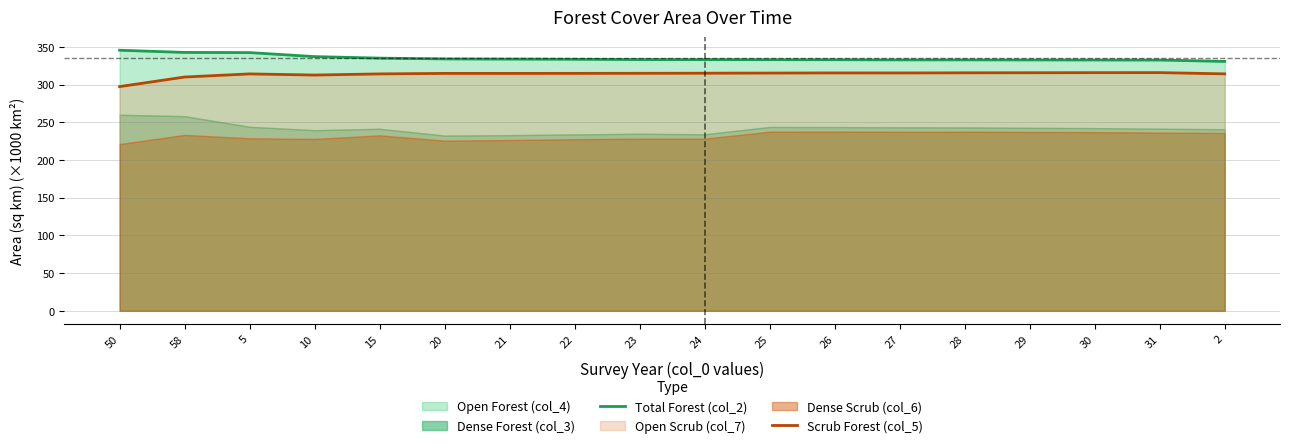

Between 30 and 2, which series saw the biggest shift?

Total Forest (col_2)